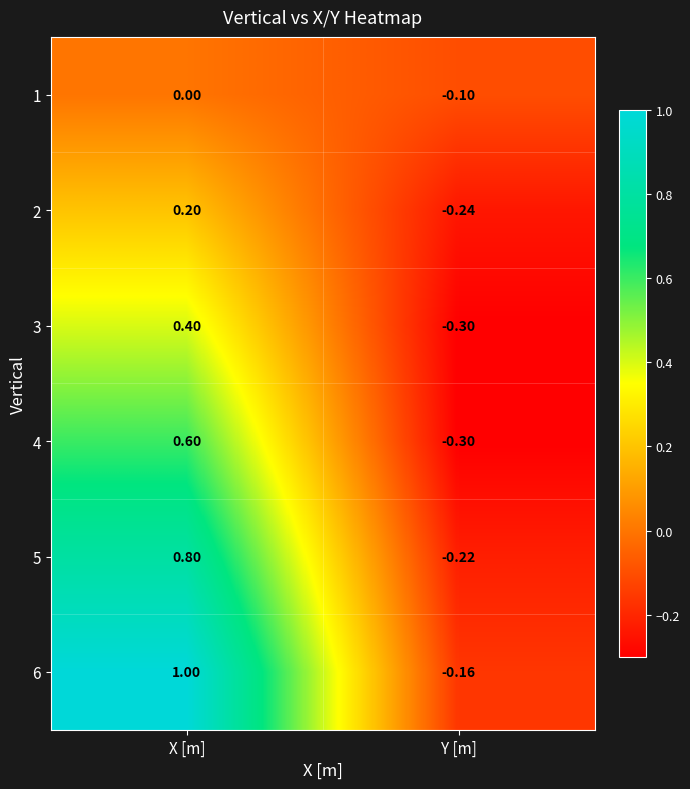

At which label does 6 reach its minimum?

Y [m]